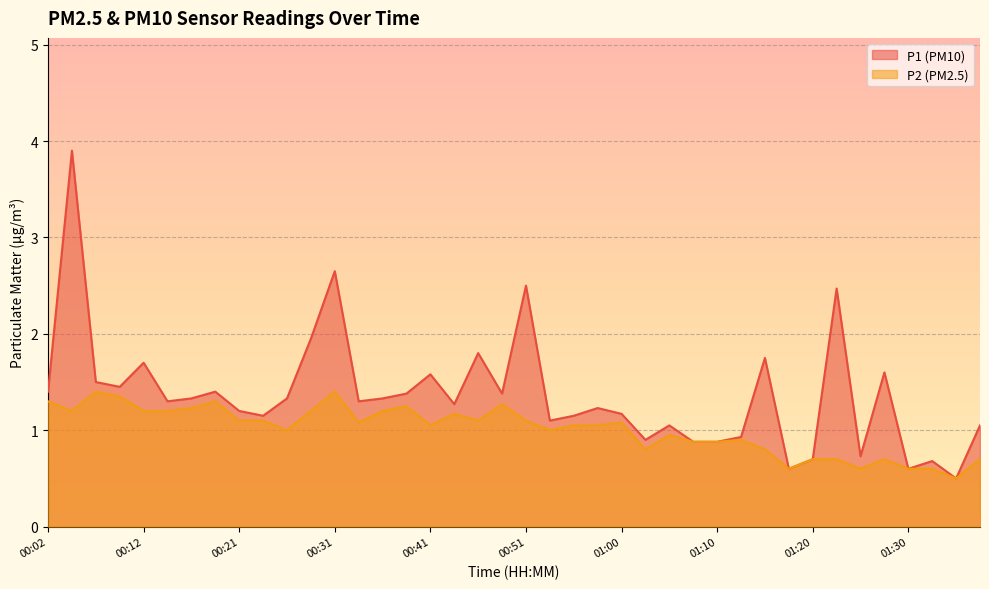

Which series has the largest total across all categories?

P1 (PM10)